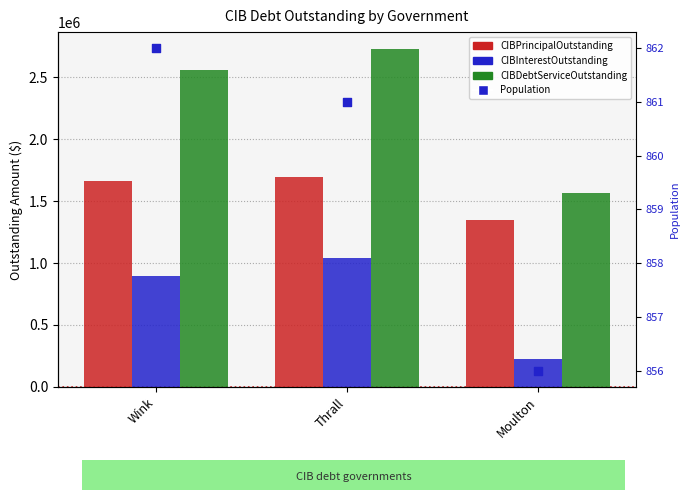

At how many categories does at least one series exceed 1242753?

3